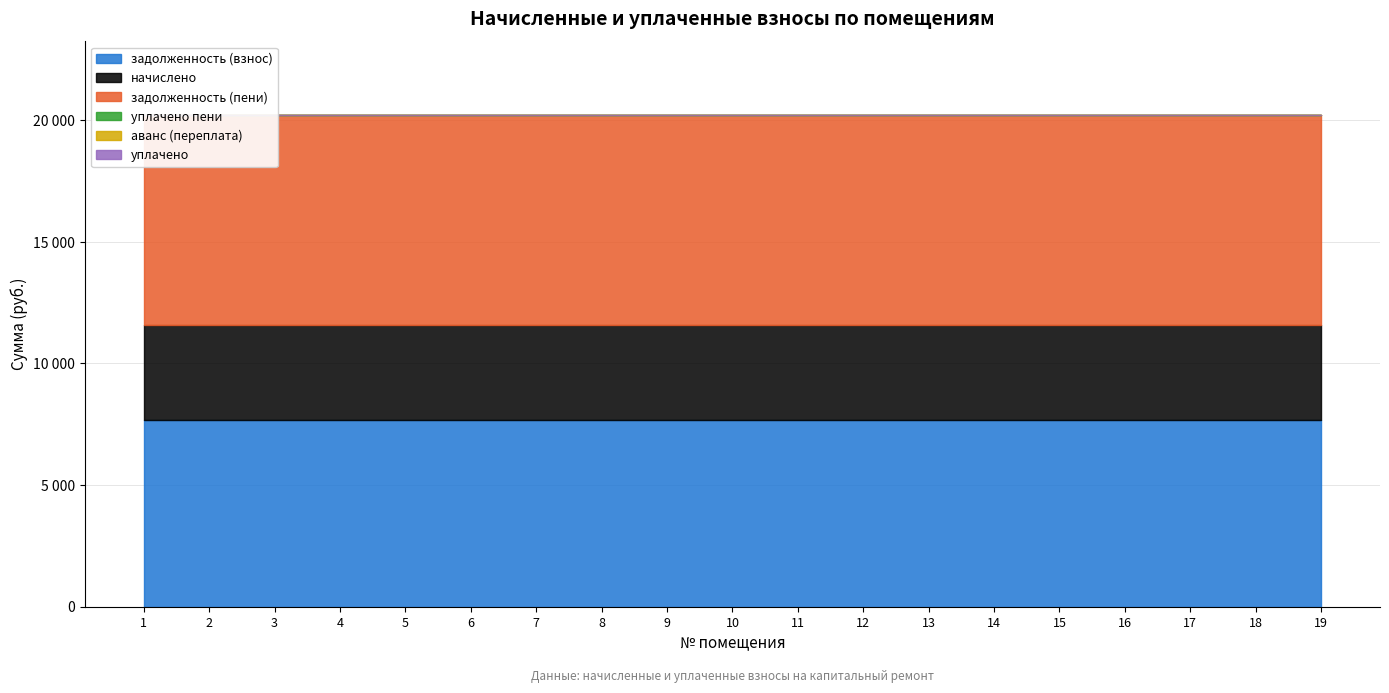

What is the total value across all series at 14?

20226.0